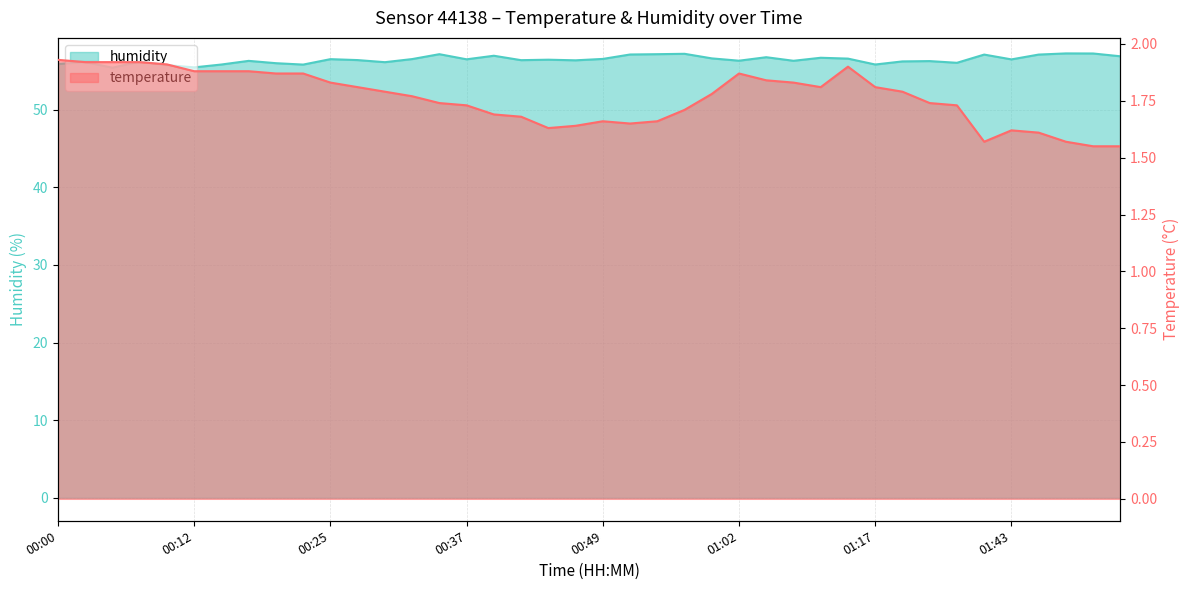

Is it true that temperature equals 1.9 at 01:02?

True